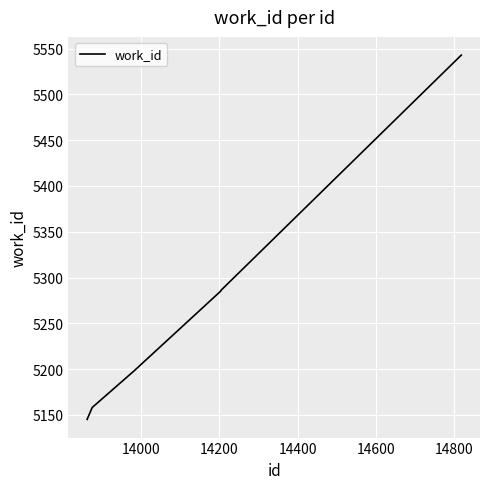

What is the minimum value shown in the chart?

5145